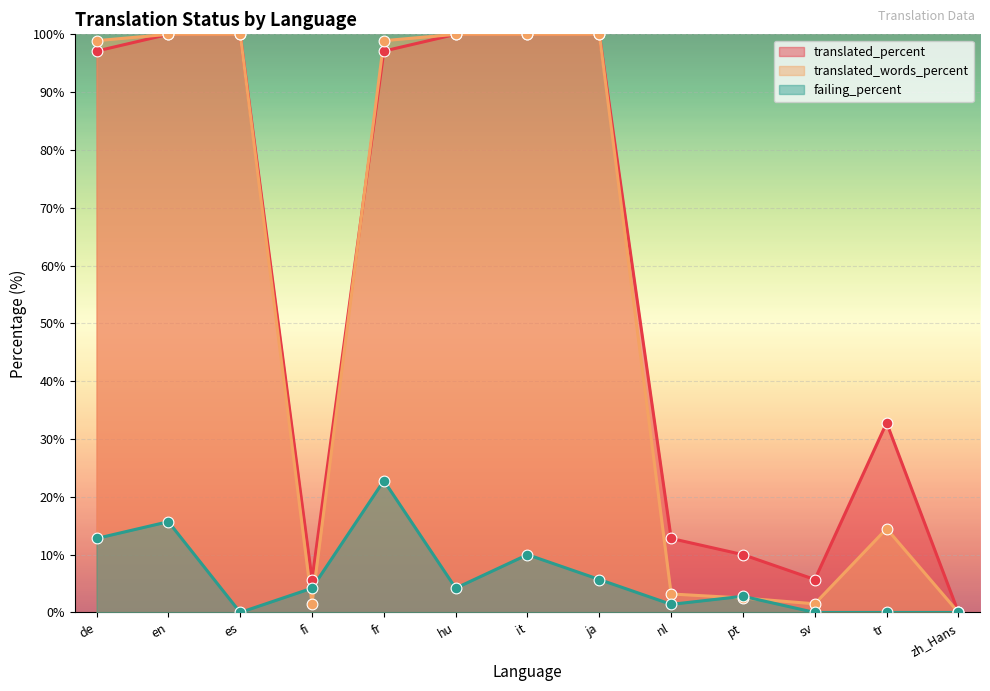

Is the value of translated_words_percent at zh_Hans greater than the value of translated_percent at en?

No